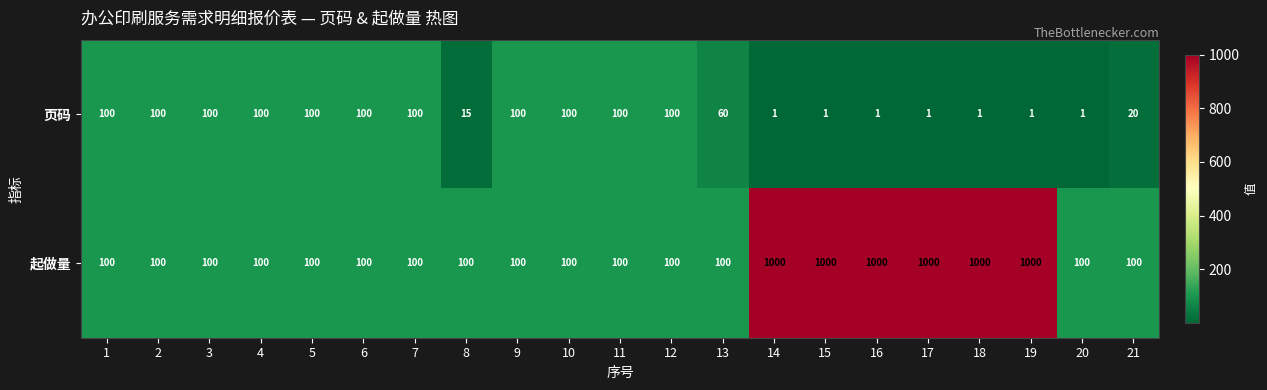

Is the value of 页码 at 20 greater than the value of 起做量 at 8?

No